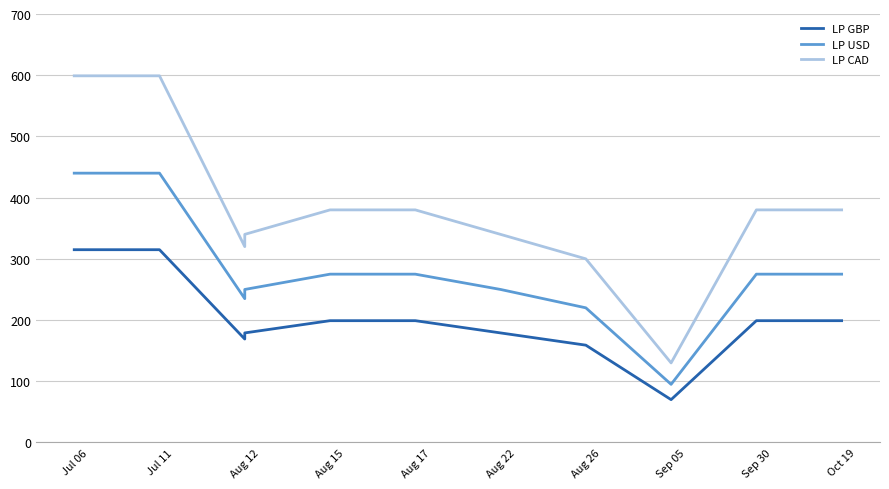

Reading left to right, list all the values displayed in this chart.

LP GBP: 314.9	314.9	169.0	179.0	199.0	199.0	179.0	159.0	70.0	199.0	199.0
LP USD: 440.0	440.0	235.0	250.0	275.0	275.0	250.0	220.0	95.0	275.0	275.0
LP CAD: 599.0	599.0	320.0	340.0	380.0	380.0	340.0	300.0	130.0	380.0	380.0